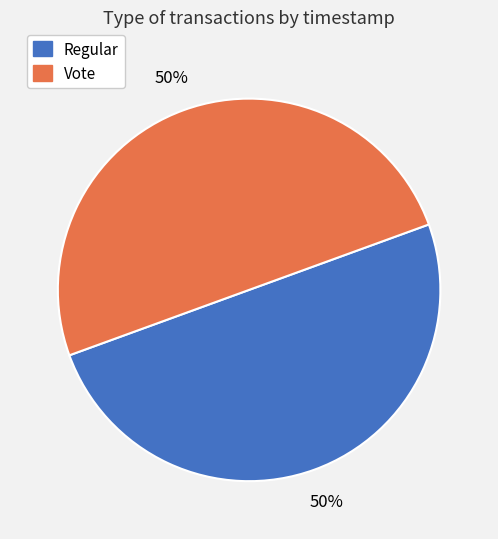

How many segments does this pie chart have?

2